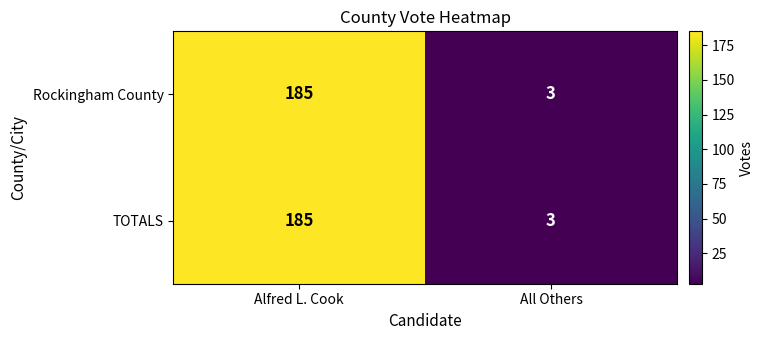

Is the value of Rockingham County at All Others greater than the value of TOTALS at Alfred L. Cook?

No